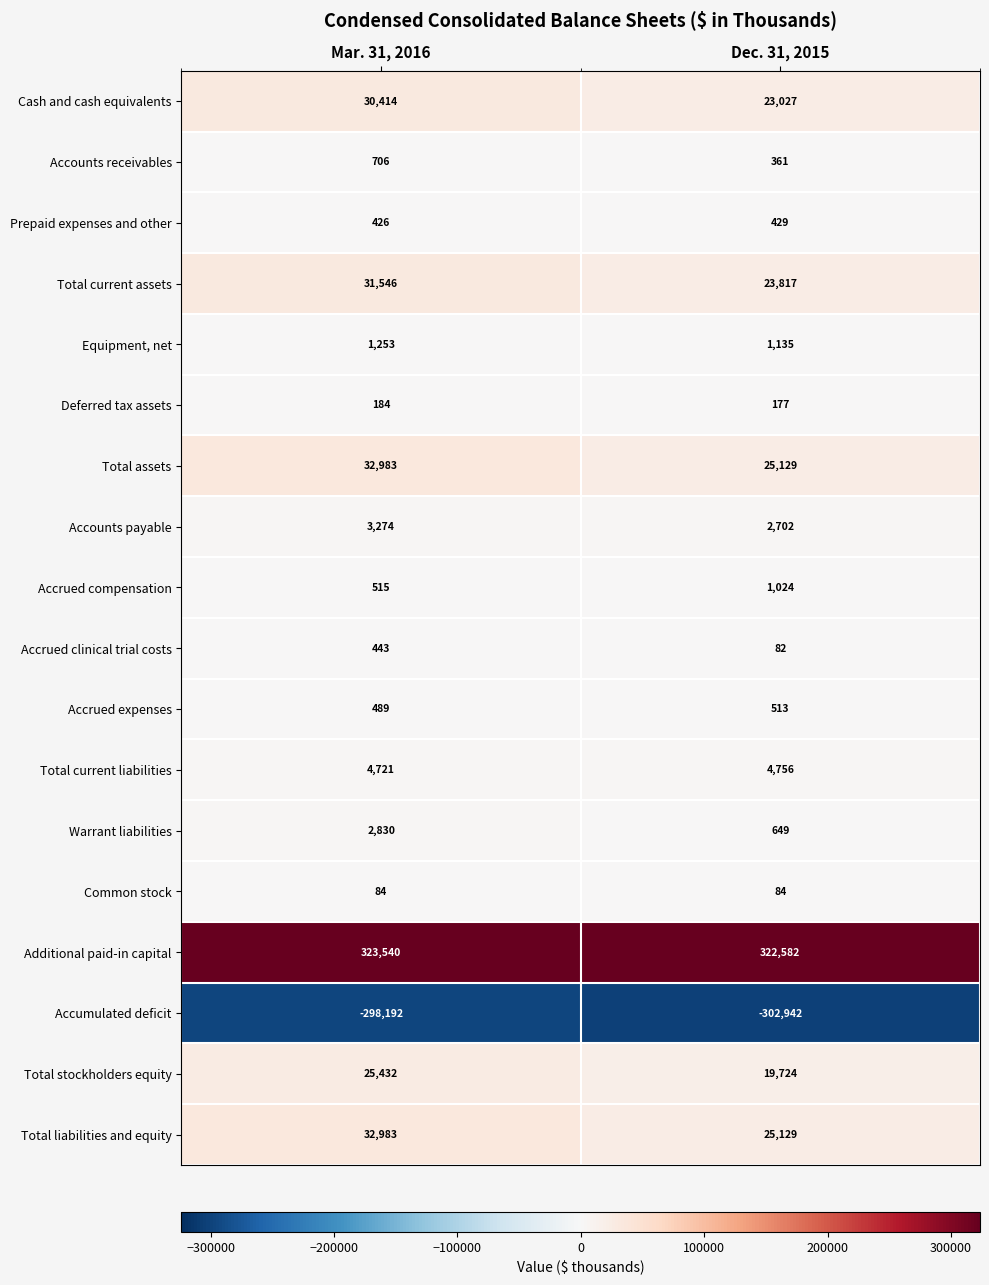

What is the greatest value displayed?

323540